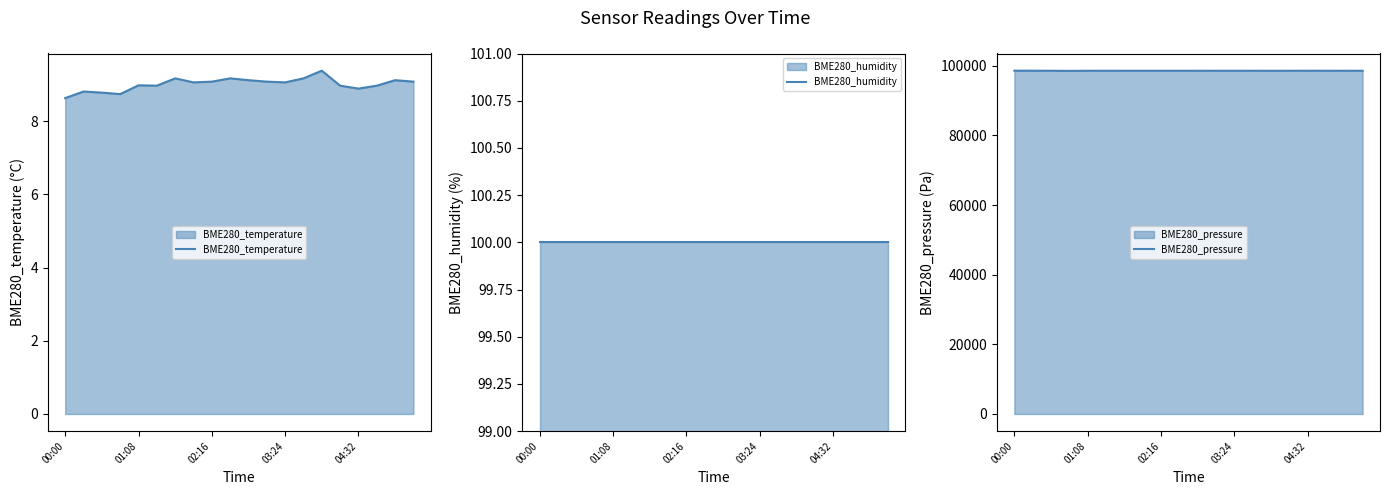

Is it true that BME280_temperature equals 9.1 at 03:24?

True